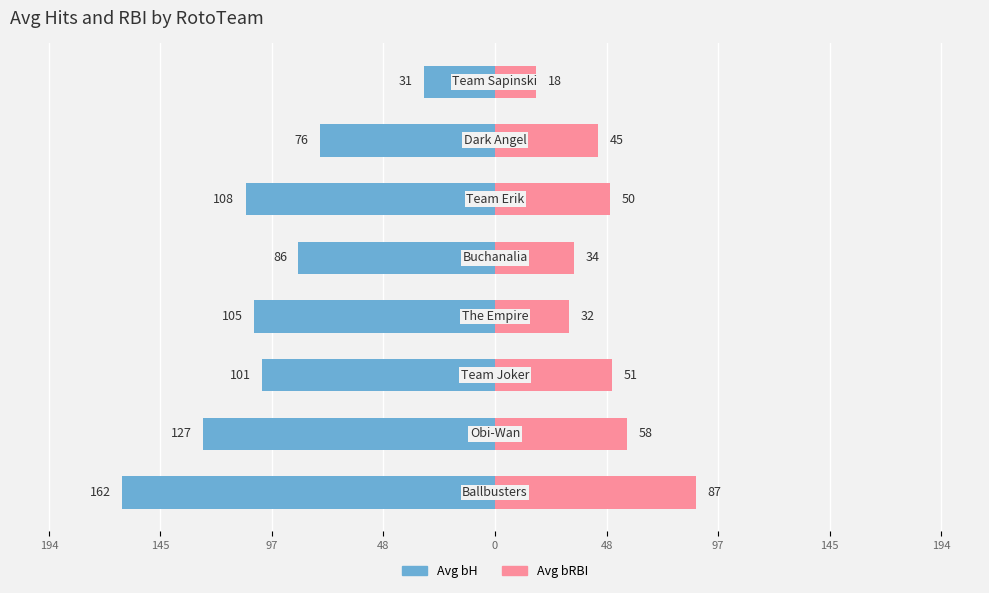

How many data points in Avg bH are above -101?

3